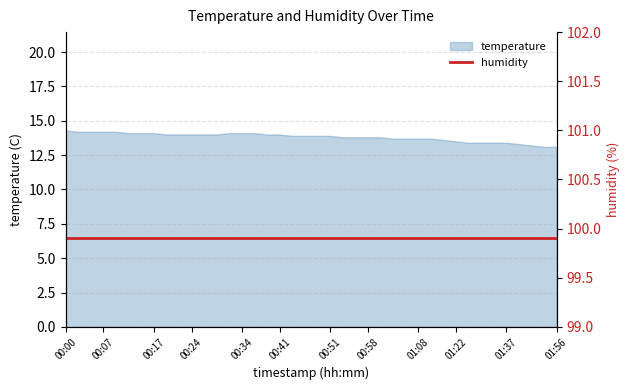

What is the change in value from 00:29 to 01:06?

-0.3